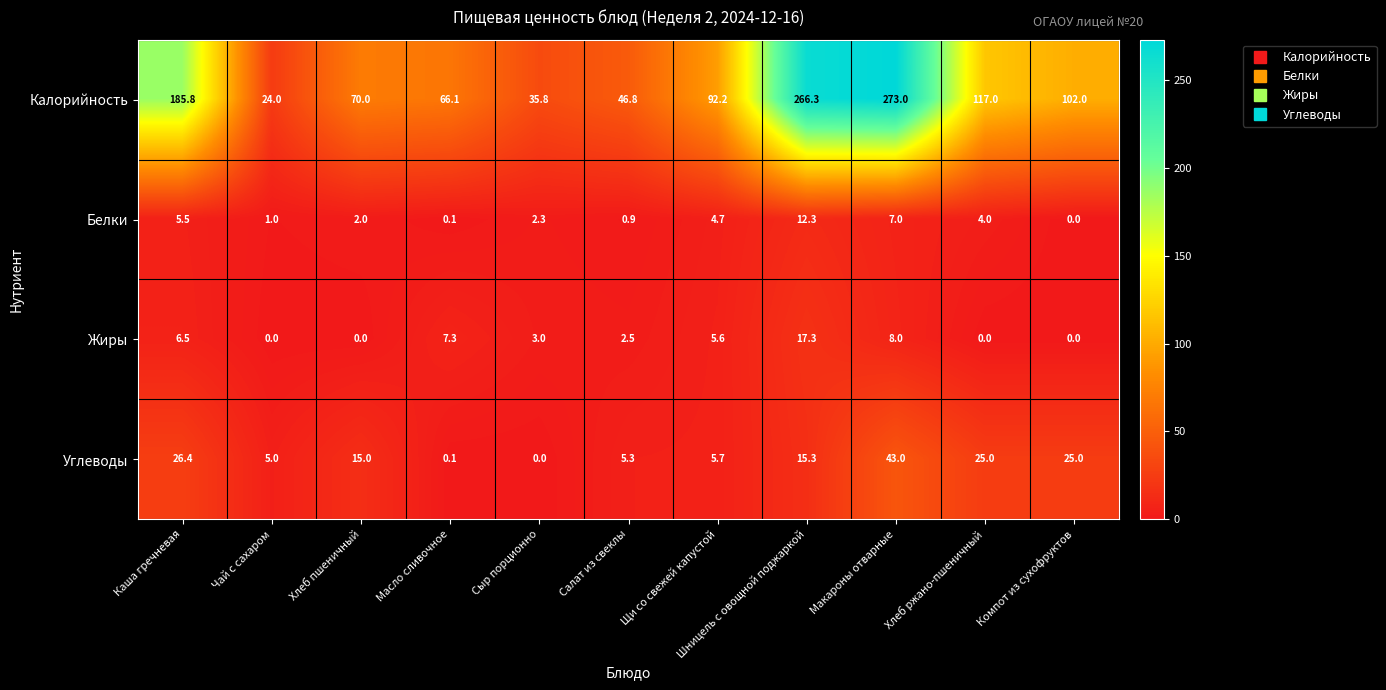

Is it true that Жиры equals 0.0 at Компот из сухофруктов?

True